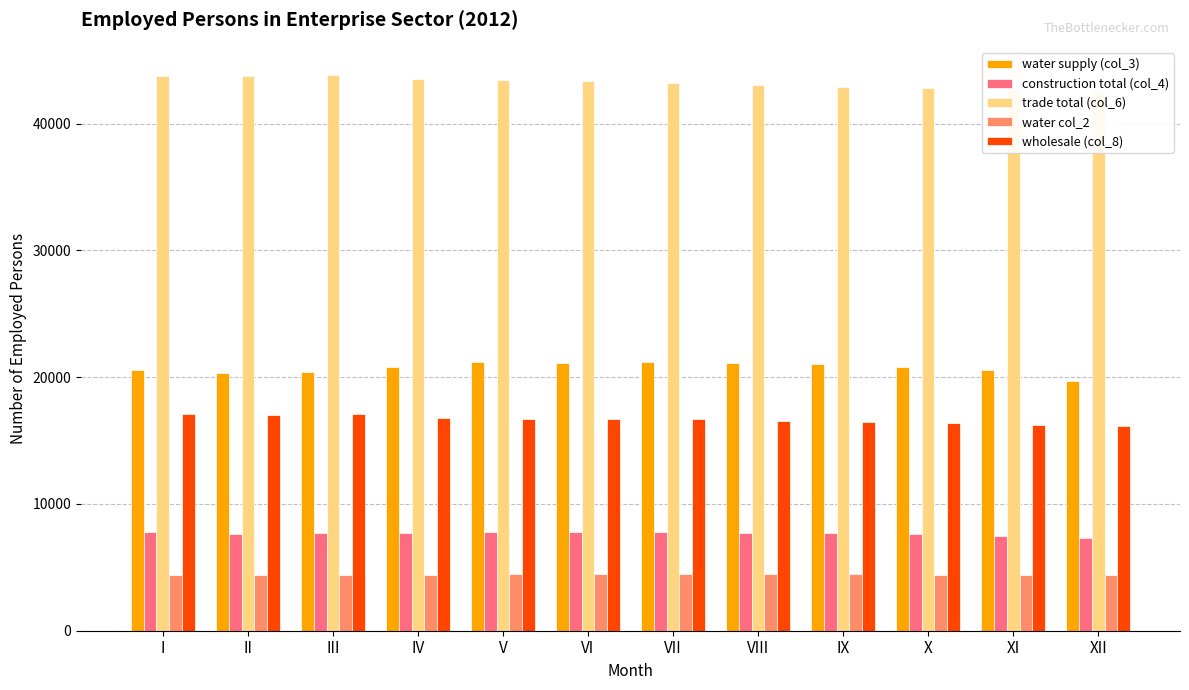

Reading left to right, list all the values displayed in this chart.

water supply (col_3): 20610	20313	20433	20826	21215	21139	21238	21141	21060	20790	20540	19731
construction total (col_4): 7762	7610	7672	7701	7778	7759	7766	7718	7728	7621	7497	7302
trade total (col_6): 43788	43803	43878	43553	43460	43354	43242	43096	42914	42842	42726	42638
water col_2: 4429	4425	4421	4434	4439	4438	4445	4438	4436	4425	4426	4407
wholesale (col_8): 17080	17035	17067	16762	16732	16739	16676	16559	16468	16396	16262	16178